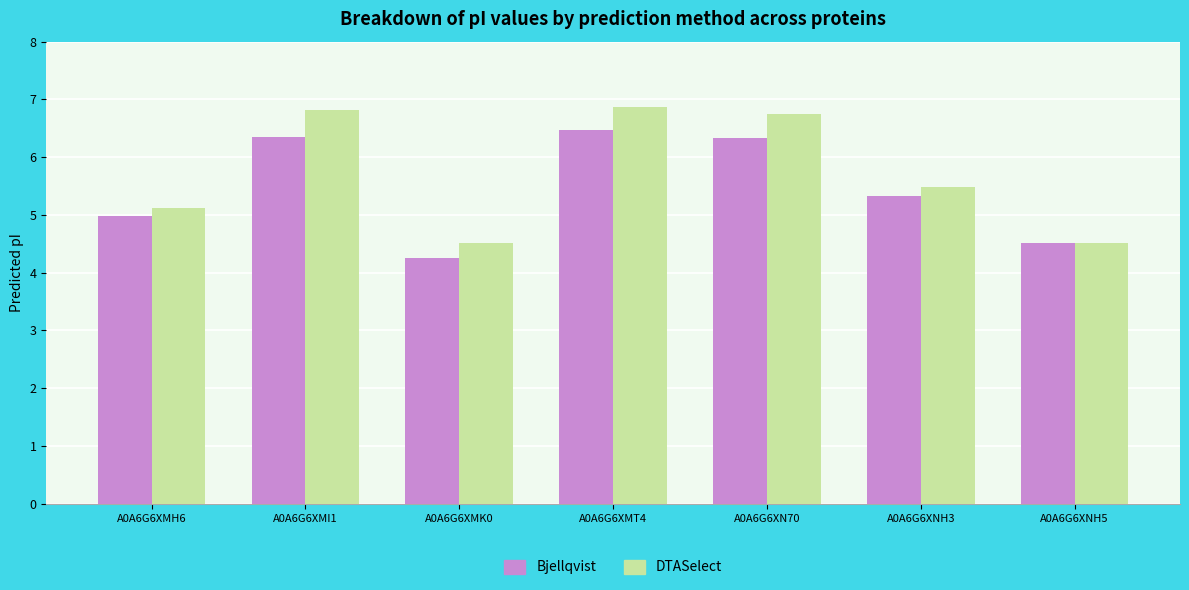

List the series in order of their peak value, lowest first.

Bjellqvist, DTASelect